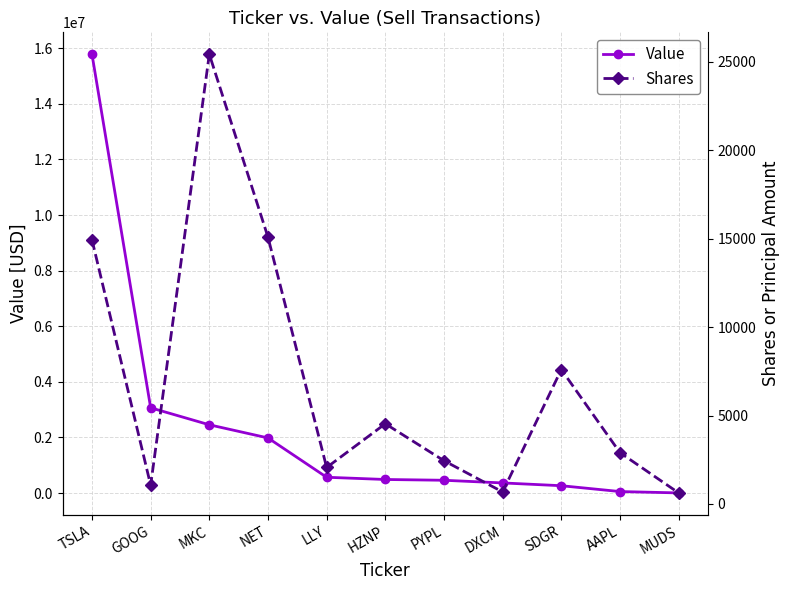

Does the chart display data point markers on the line(s)?

Yes